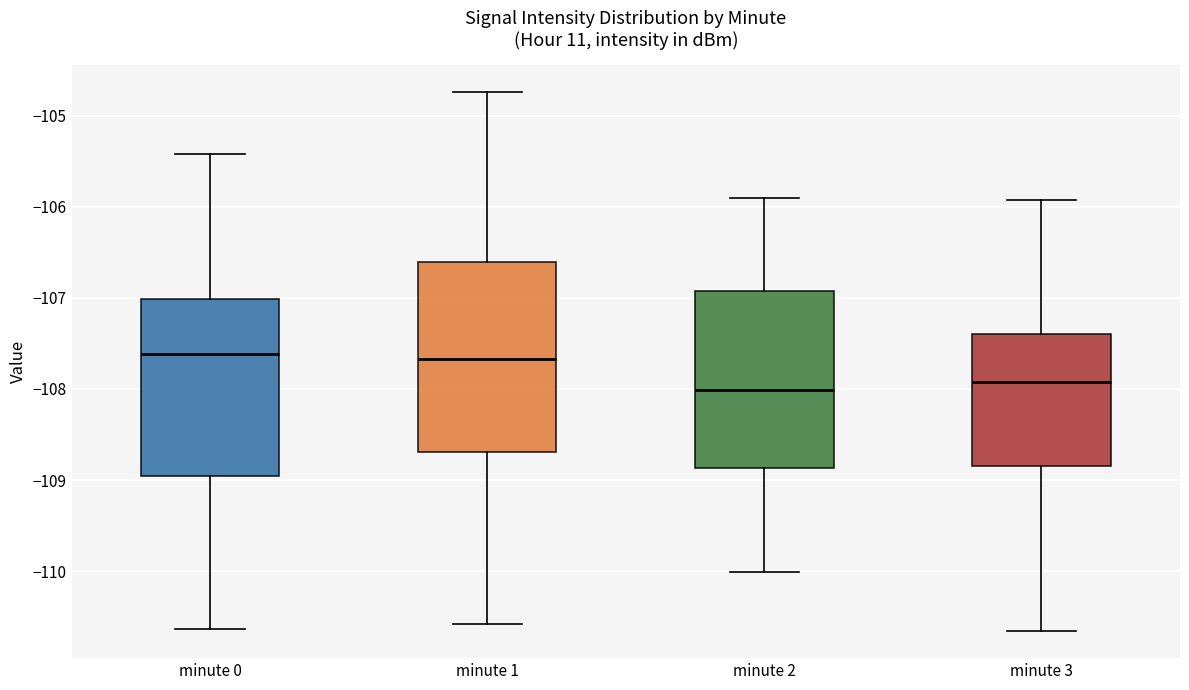

Reading left to right, transcribe this box plot: for each box, give where its median line is, the range the box spans, and where its two whiskers end, as read against the y-axis. The values are not printed on the chart, so give them approximately, as read against the axis.

minute 0: median -107.6, box -109.0 to -107.0, whiskers -110.6 to -105.4
minute 1: median -107.7, box -108.7 to -106.6, whiskers -110.6 to -104.7
minute 2: median -108.0, box -108.9 to -106.9, whiskers -110.0 to -105.9
minute 3: median -107.9, box -108.9 to -107.4, whiskers -110.7 to -105.9